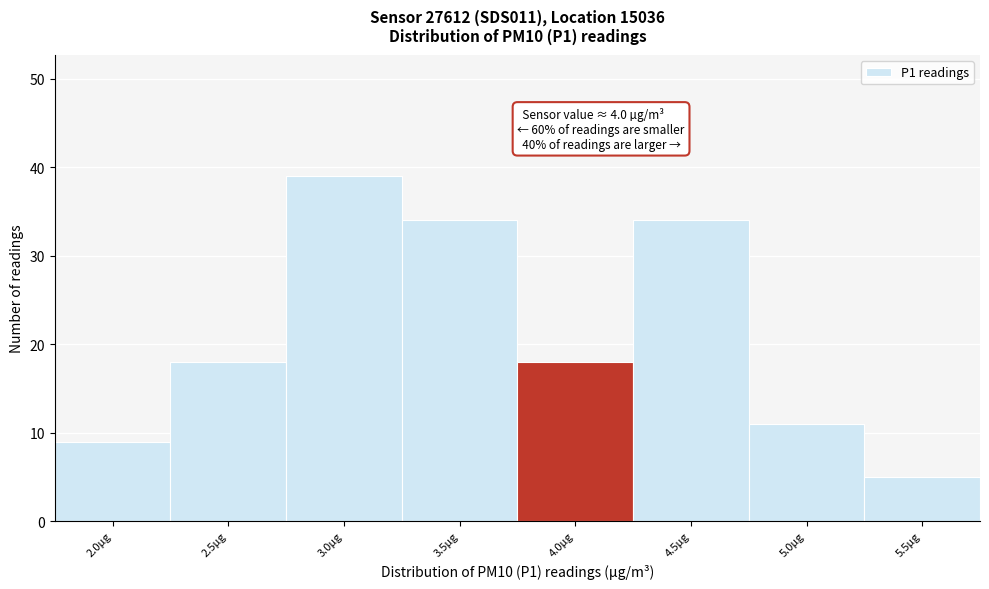

Reading right to left, what are all the values shown in this chart?

5.5µg=5	5.0µg=11	4.5µg=34	4.0µg=18	3.5µg=34	3.0µg=39	2.5µg=18	2.0µg=9